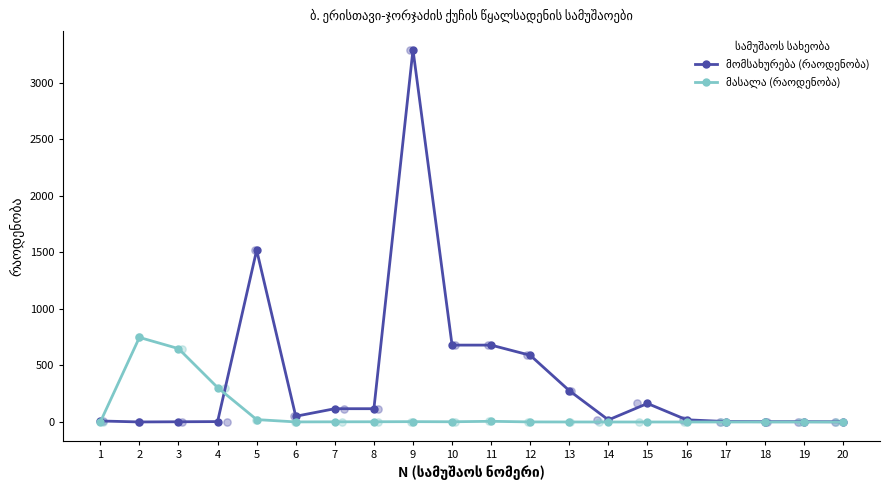

Which series has the largest total across all categories?

მომსახურება (რაოდენობა)